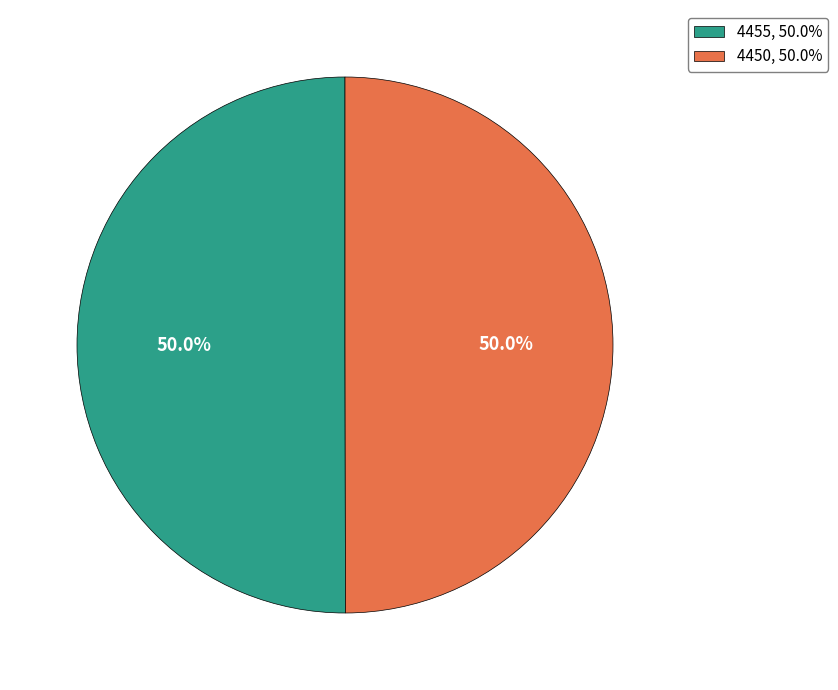

What percentage is NOT represented by 4450, 50.0%?

50.0%